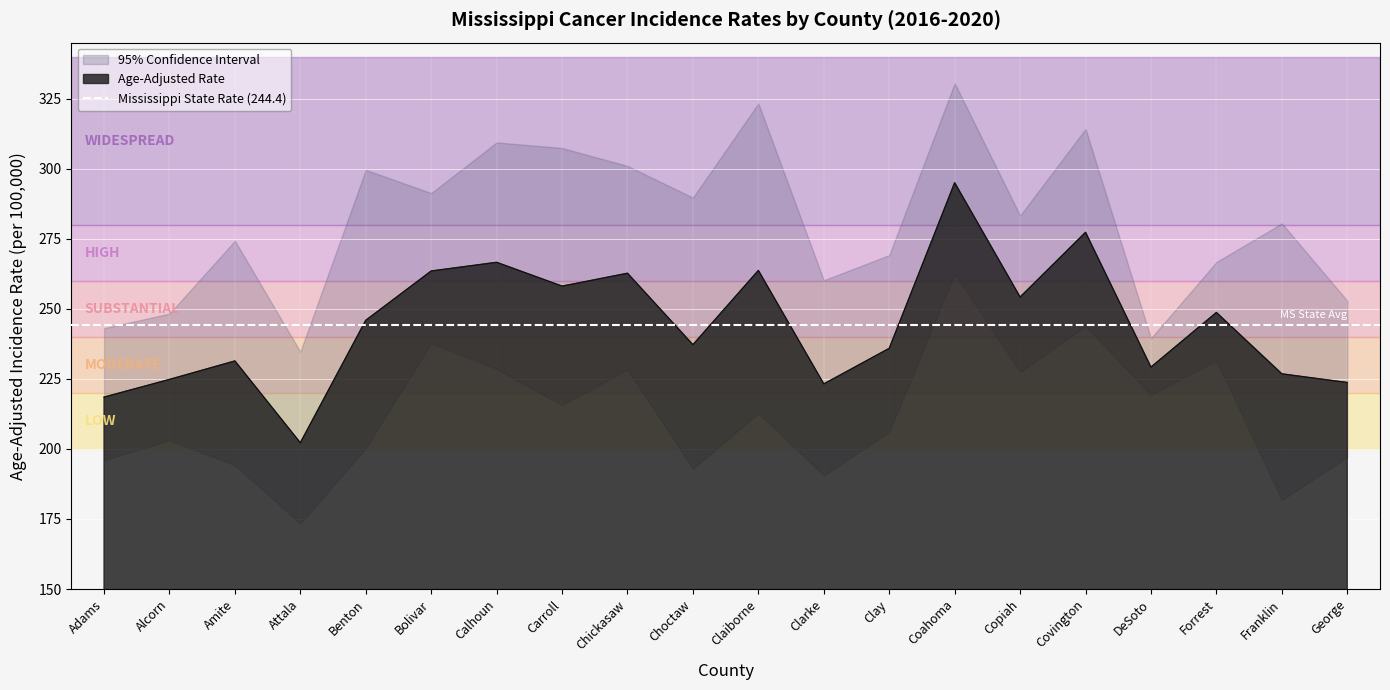

List the labels in order of Age-Adjusted Rate value, smallest first.

Attala, Adams, Clarke, George, Alcorn, Franklin, DeSoto, Amite, Clay, Choctaw, Benton, Forrest, Copiah, Carroll, Chickasaw, Bolivar, Claiborne, Calhoun, Covington, Coahoma